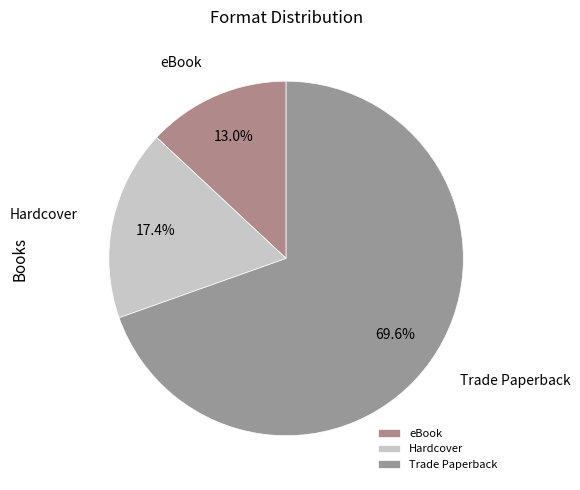

Which has a higher value, eBook or Trade Paperback?

Trade Paperback